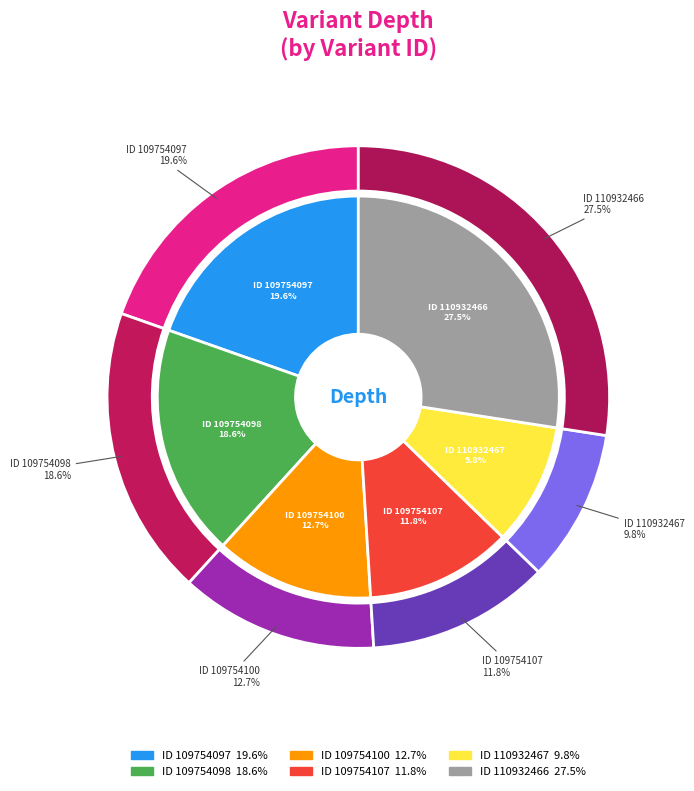

To the nearest percent, what is the combined percentage of 109754098 and 110932467?

28%